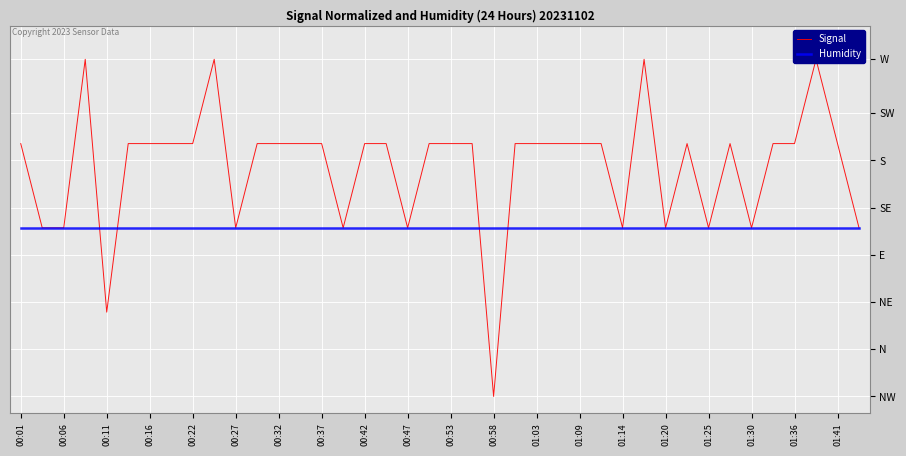

Between 00:58 and 24, which series saw the biggest shift?

Signal